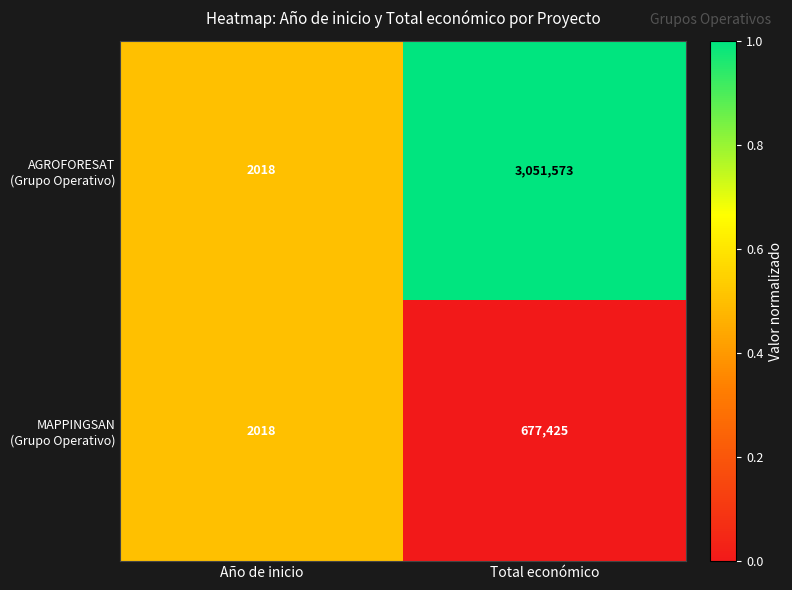

What is the smallest value displayed?

2018